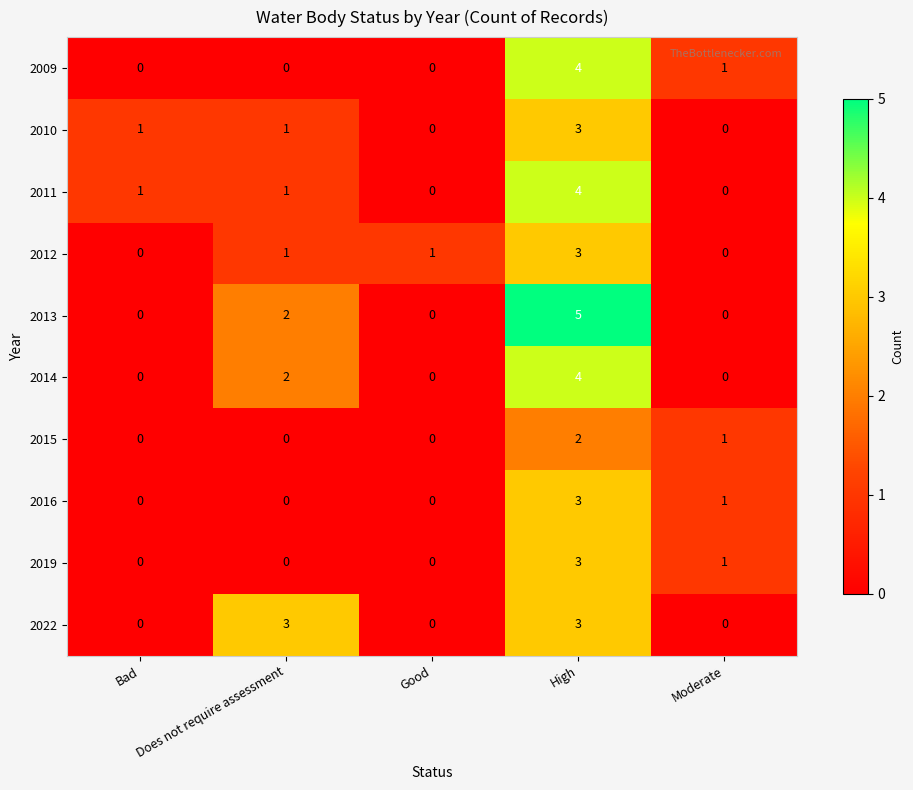

What is the difference between the maximum and second lowest values in the 2019 series?

3